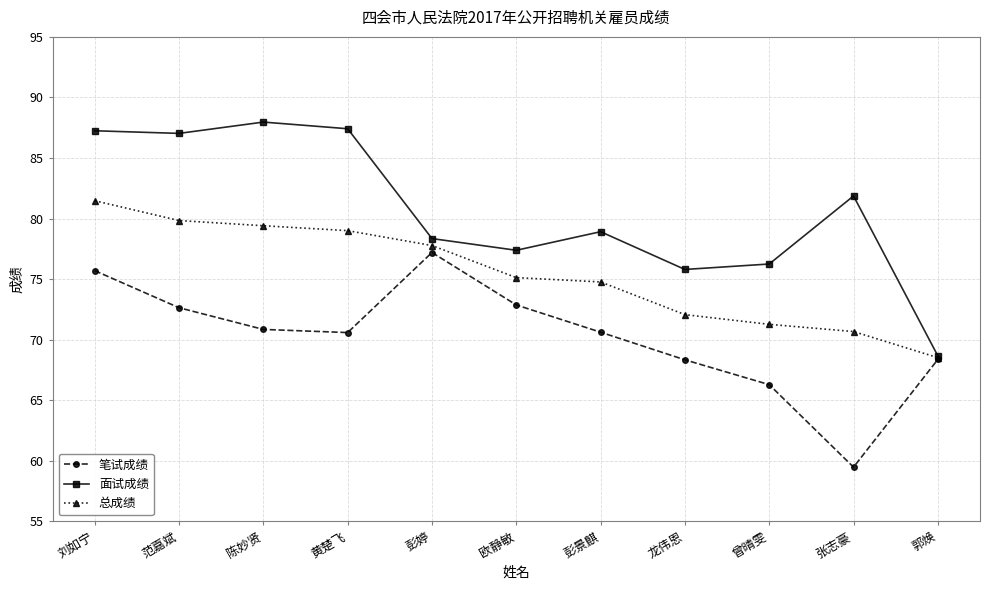

Which category has the lowest value across all series?

张志豪